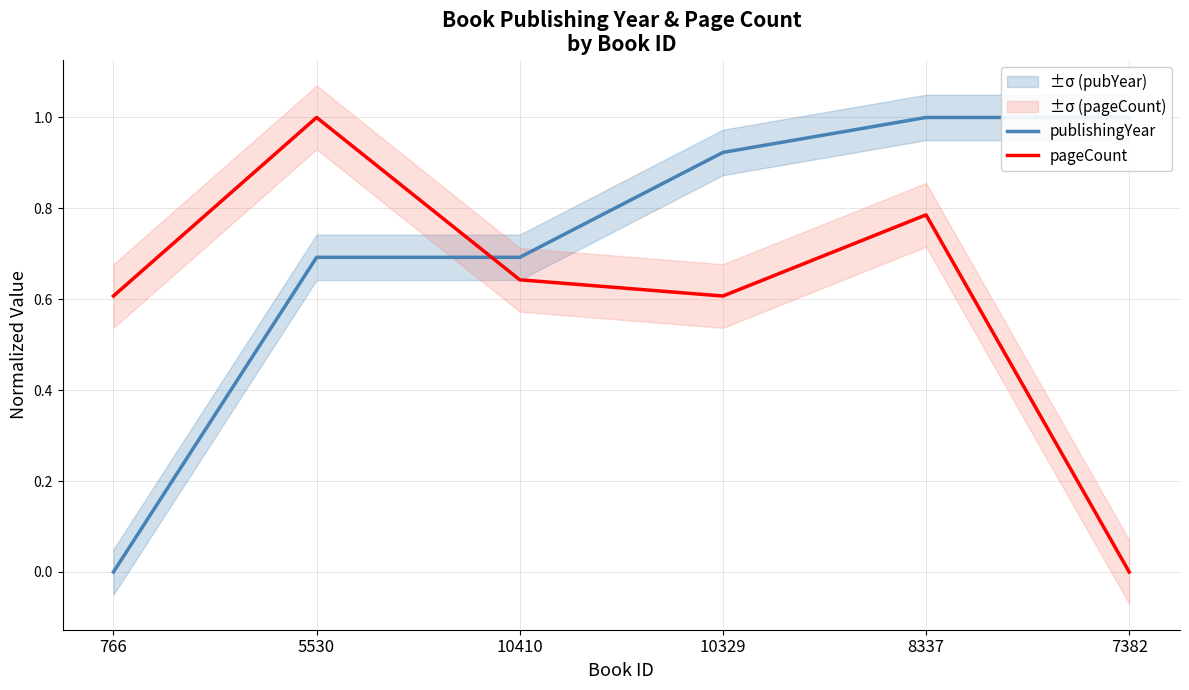

Reading left to right, list all the values displayed in this chart.

publishingYear: 766=0.0	5530=0.7	10410=0.7	10329=0.9	8337=1.0	7382=1.0
pageCount: 766=0.6	5530=1.0	10410=0.6	10329=0.6	8337=0.8	7382=0.0